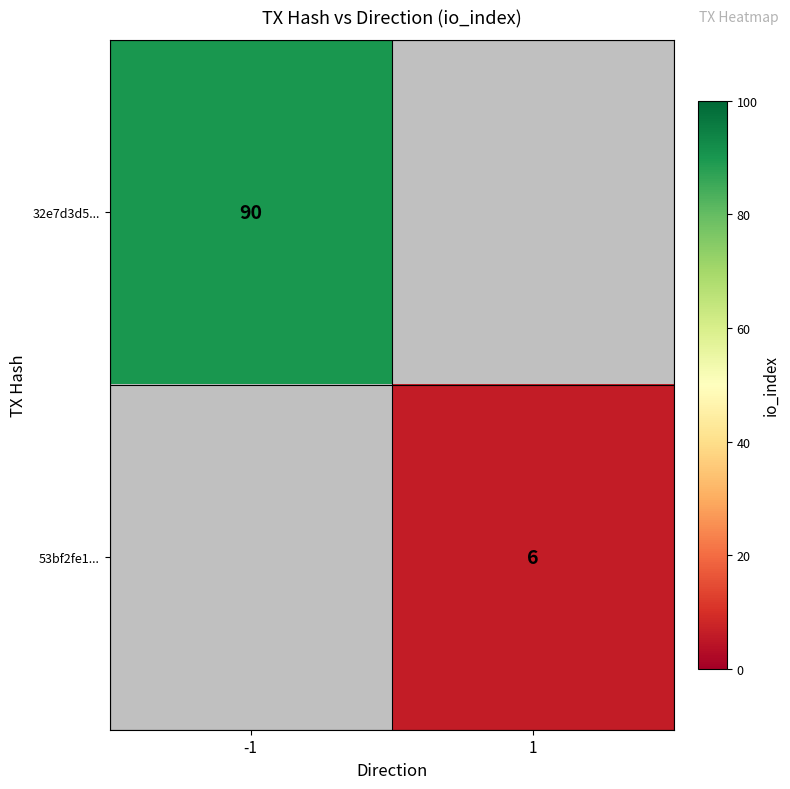

Is it true that 32e7d3d5... equals 131 at -1?

False